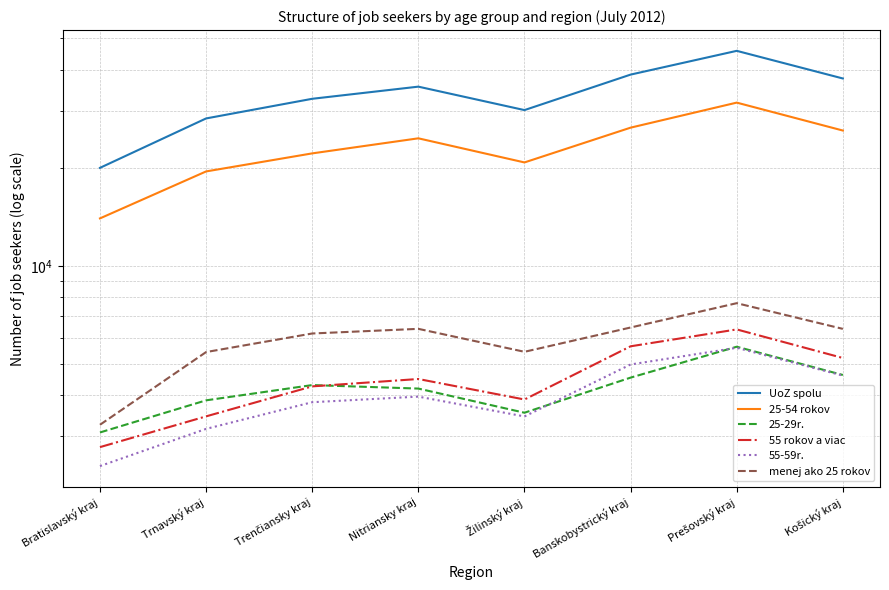

Which series changed the most between Bratislavský kraj and Prešovský kraj?

UoZ spolu